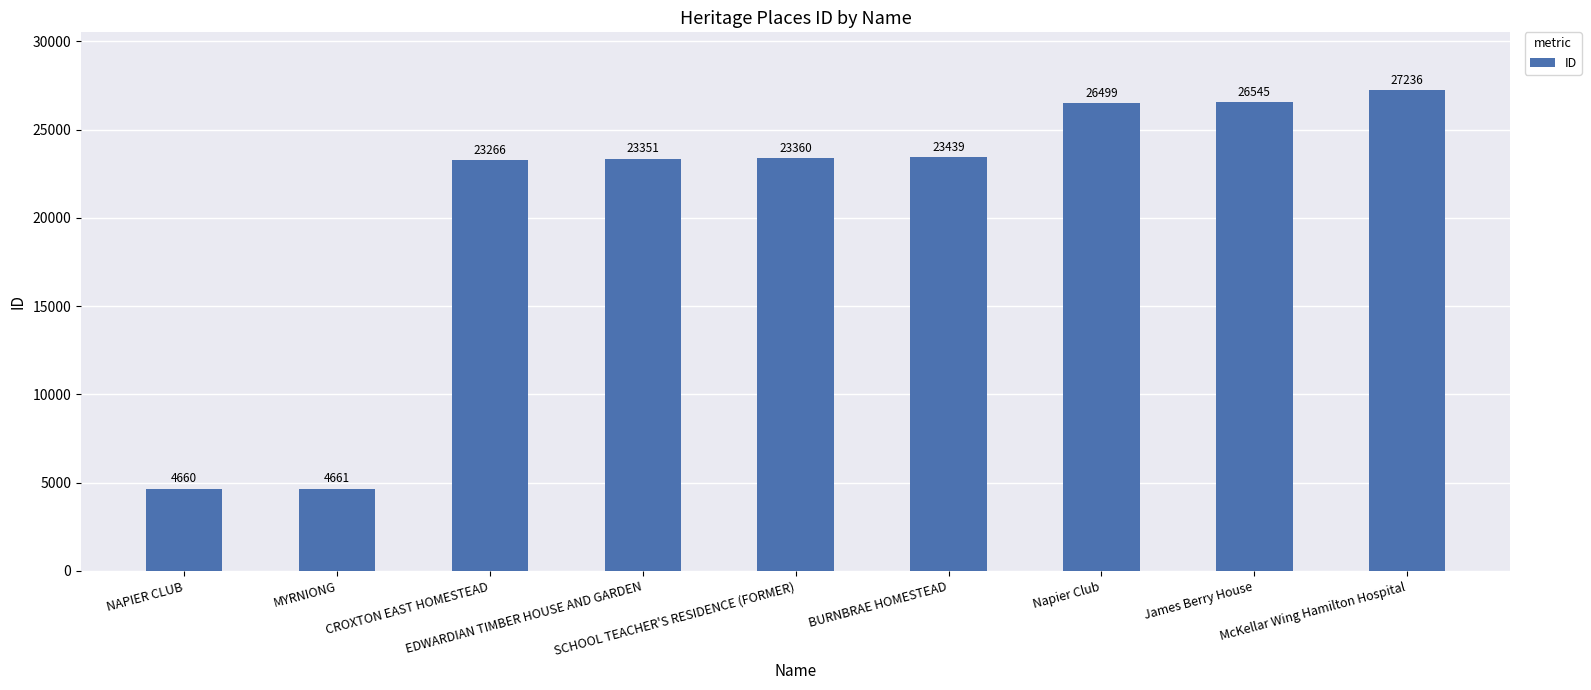

What is the value of the 5th bar from the left?

23360